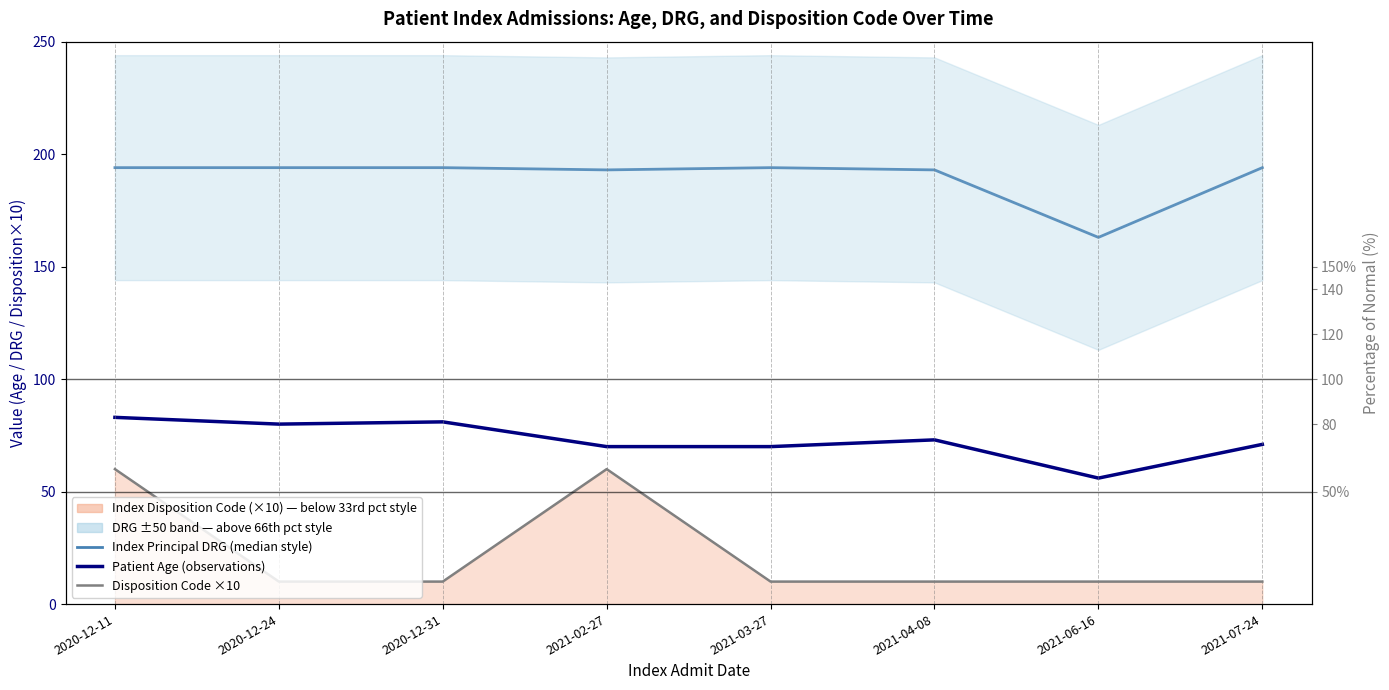

True or false: Index Disposition Code (×10) and Index Principal DRG (50th pct style) intersect in this chart.

False